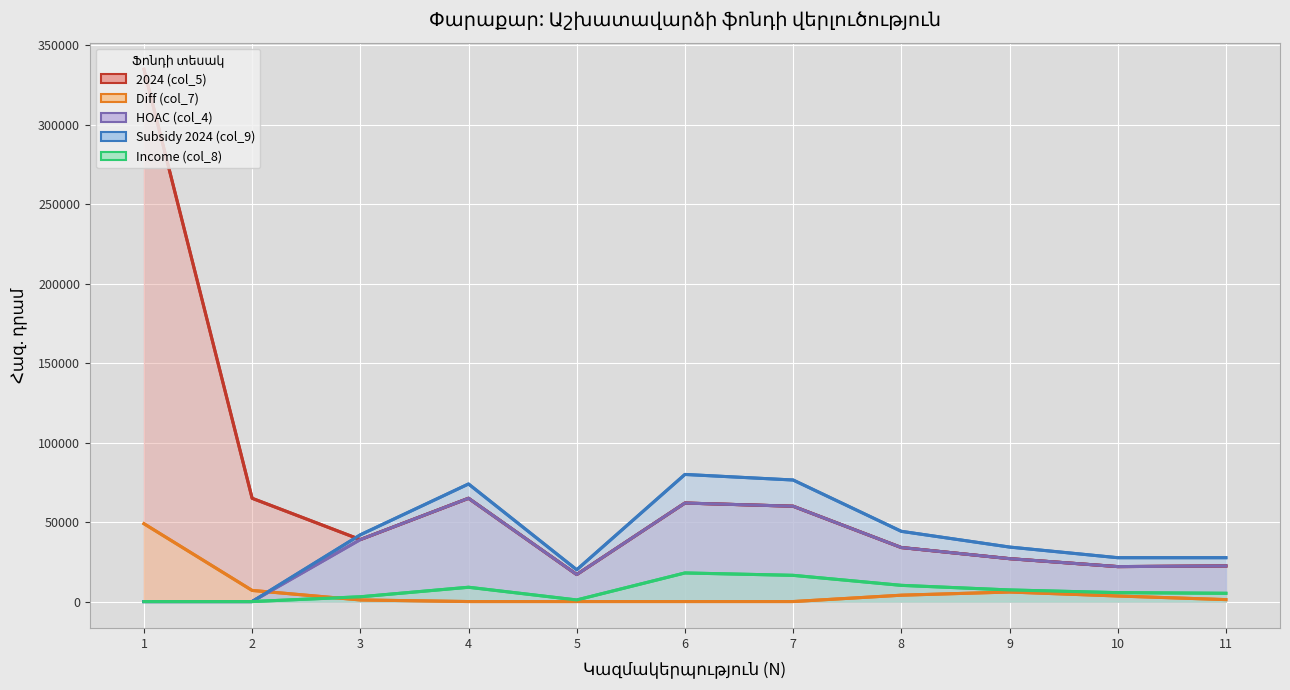

Which series changed the most between 7 and 8?

Subsidy 2024 (col_9)